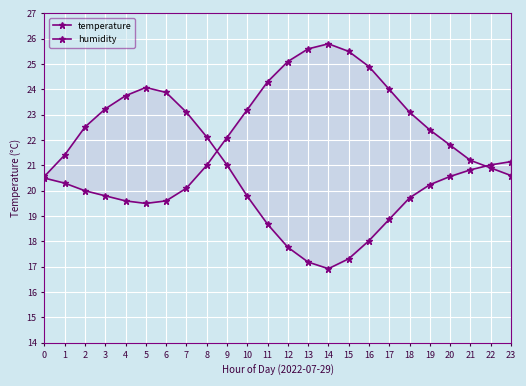

Count the number of categories in the chart.

24